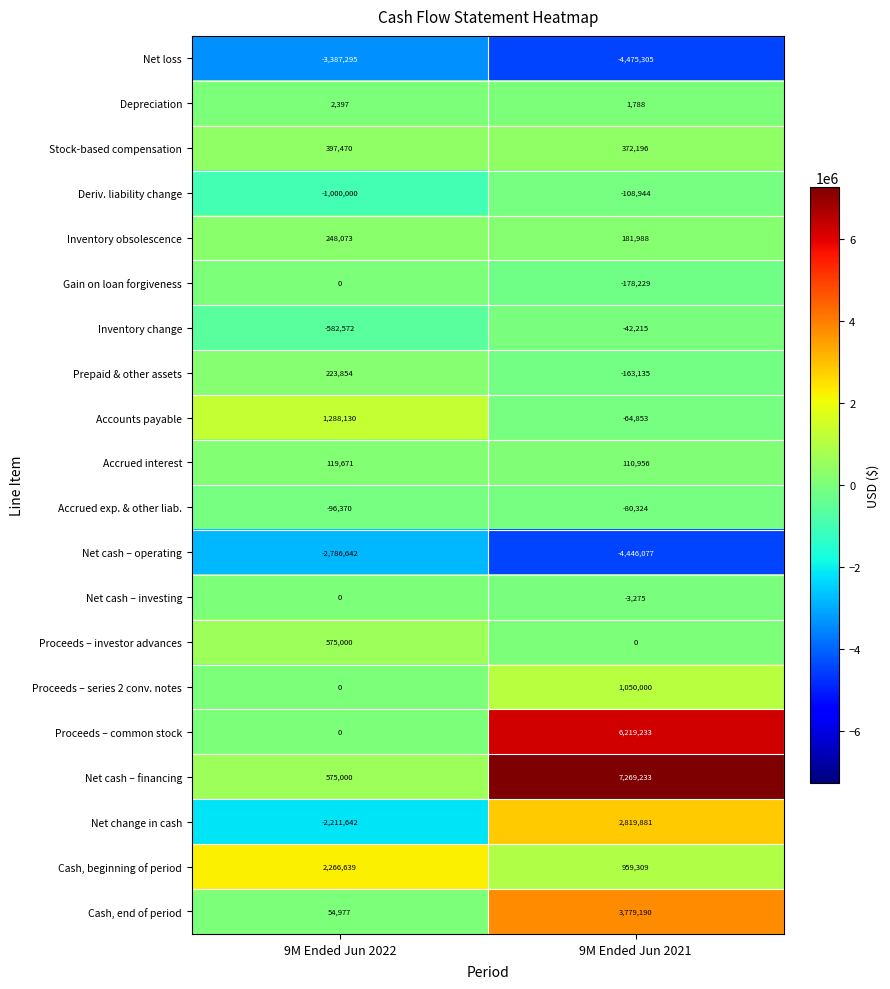

Which series has the widest spread of values?

Net cash – financing